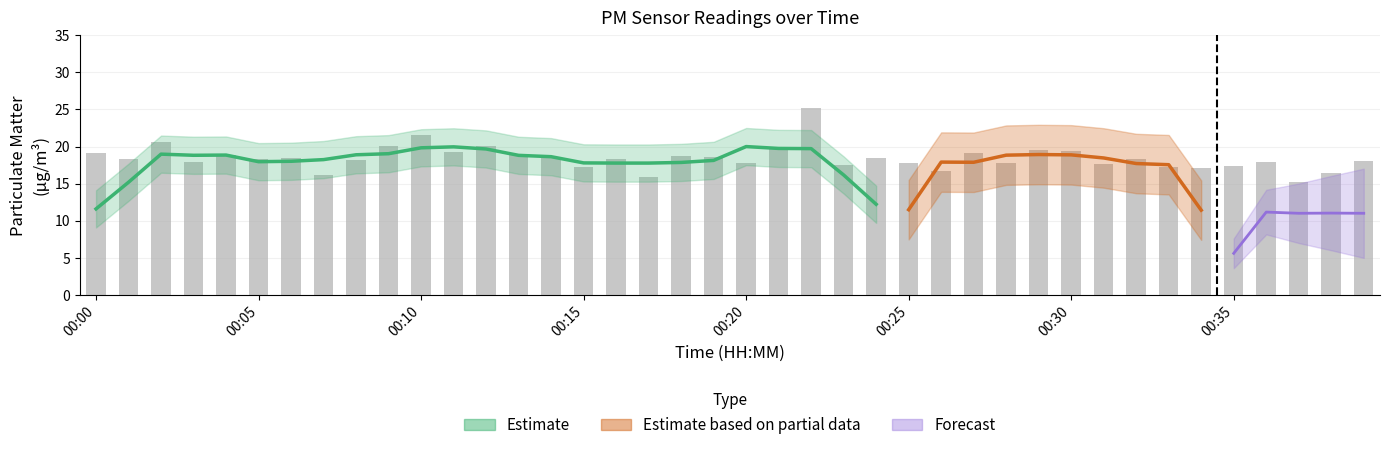

What is the change in value from 00:13 to 00:26?

-2.1